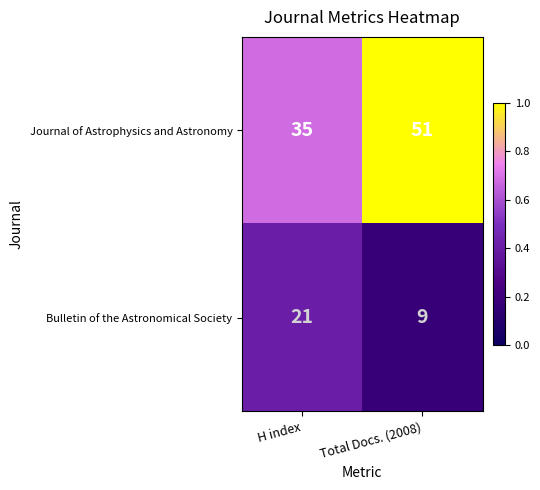

What is the total value across all series at H index?

56